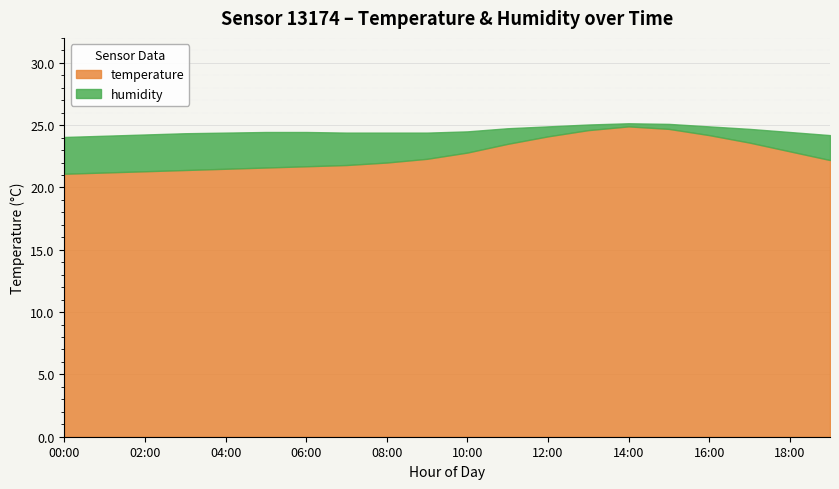

How many lines are shown in the chart?

2